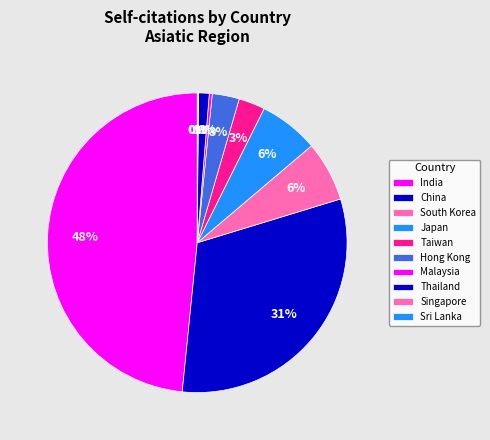

To the nearest percent, what is the difference between the largest and smallest slice percentages?

48%